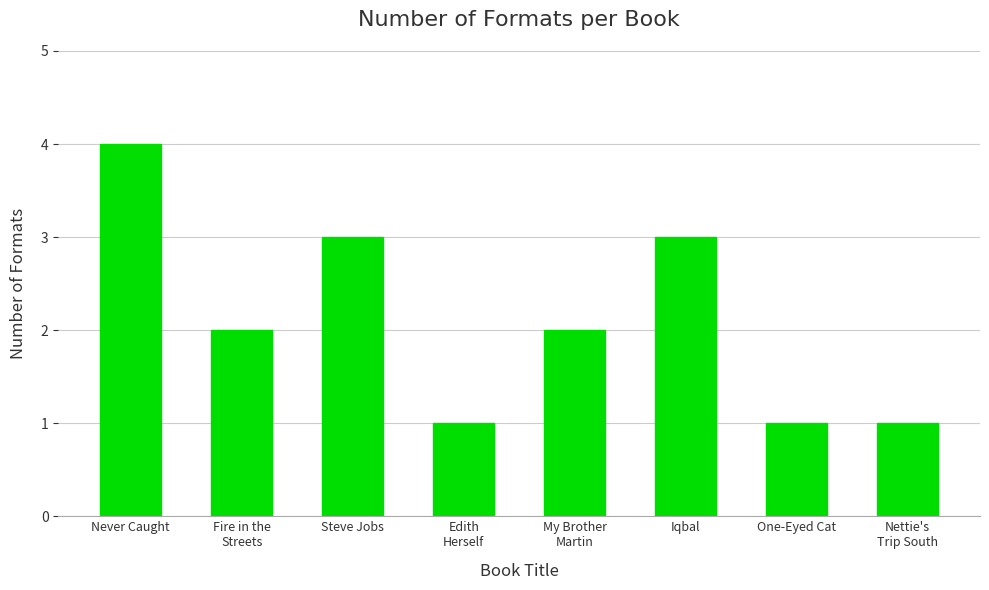

Does the chart contain any negative values?

No